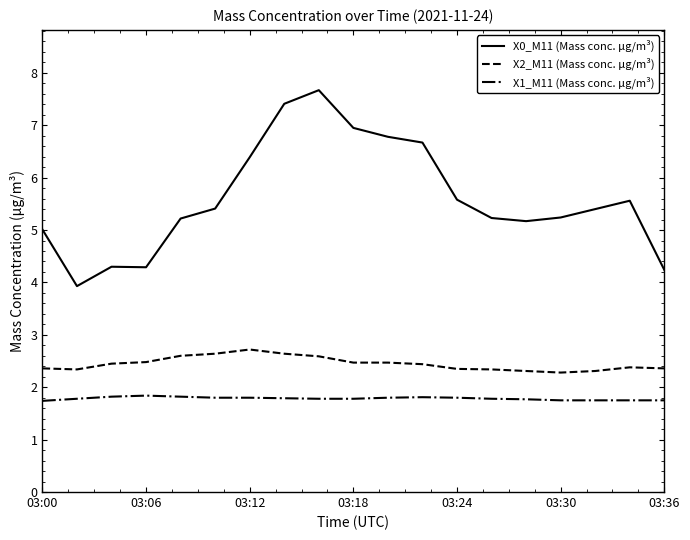

True or false: X0_M11 (Mass conc. μg/m³) and X2_M11 (Mass conc. μg/m³) cross at least once.

False